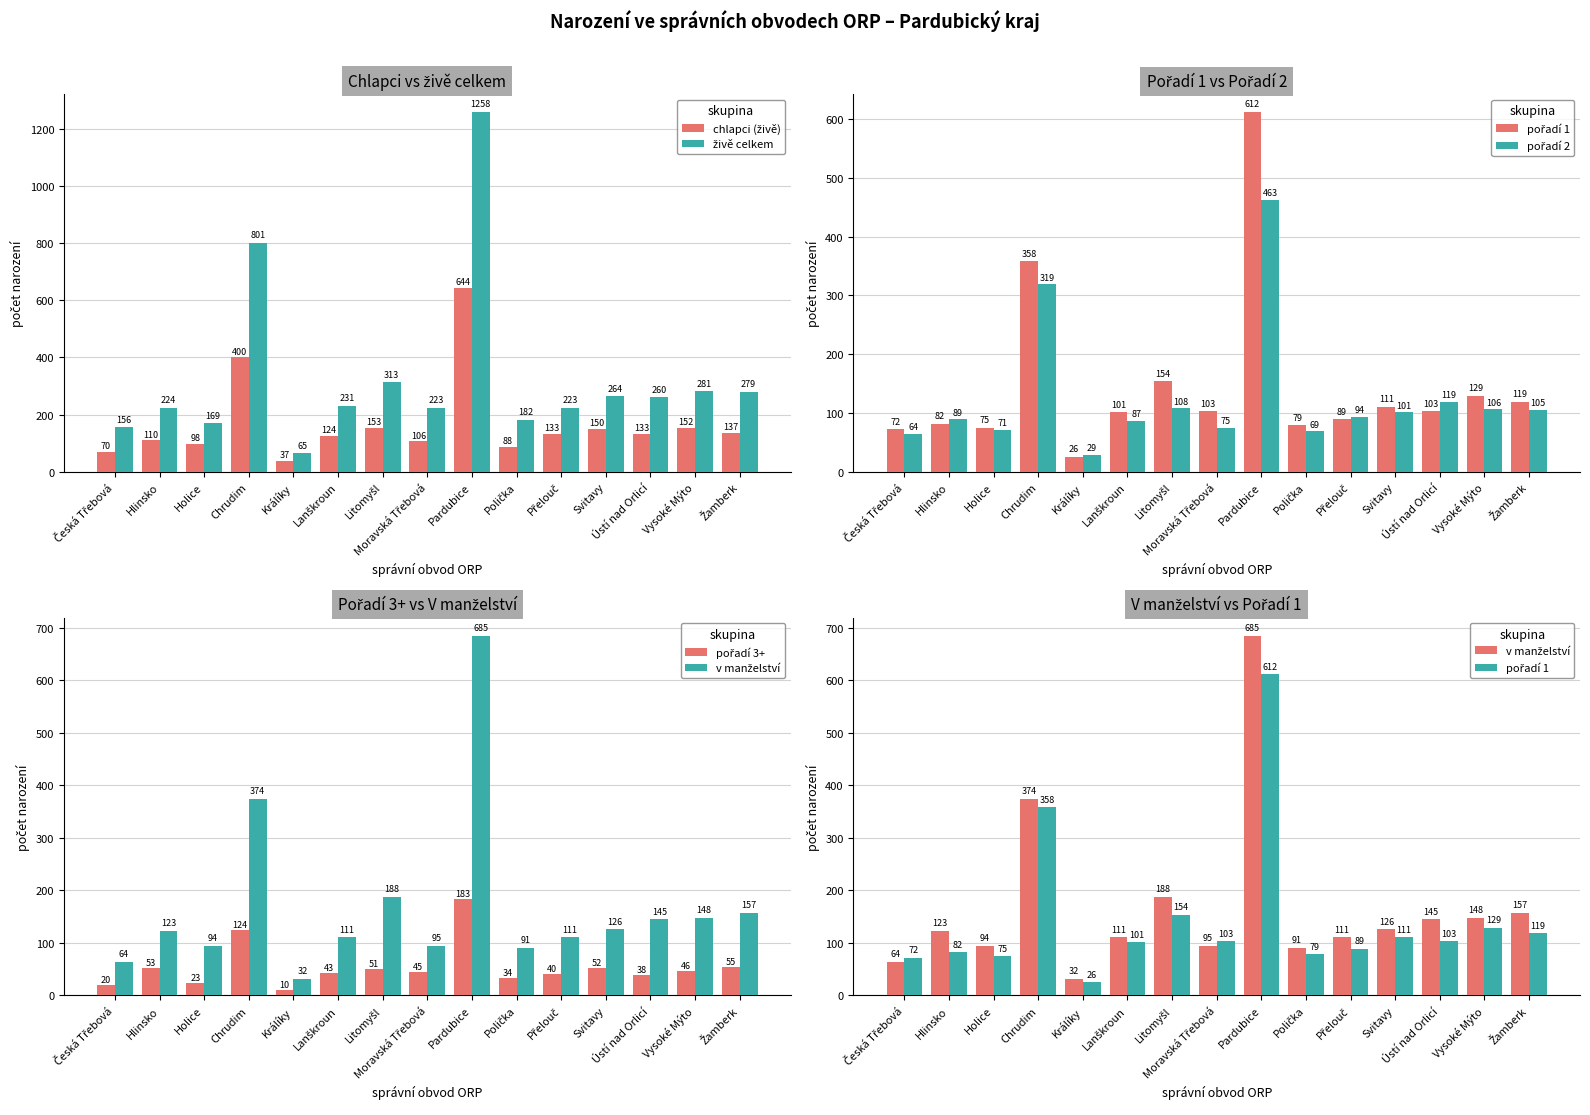

How many distinct data groups are displayed?

6